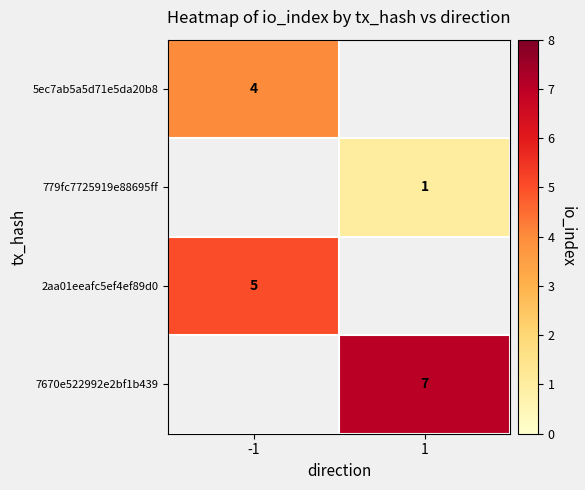

At which category does the chart reach its peak across all series?

1